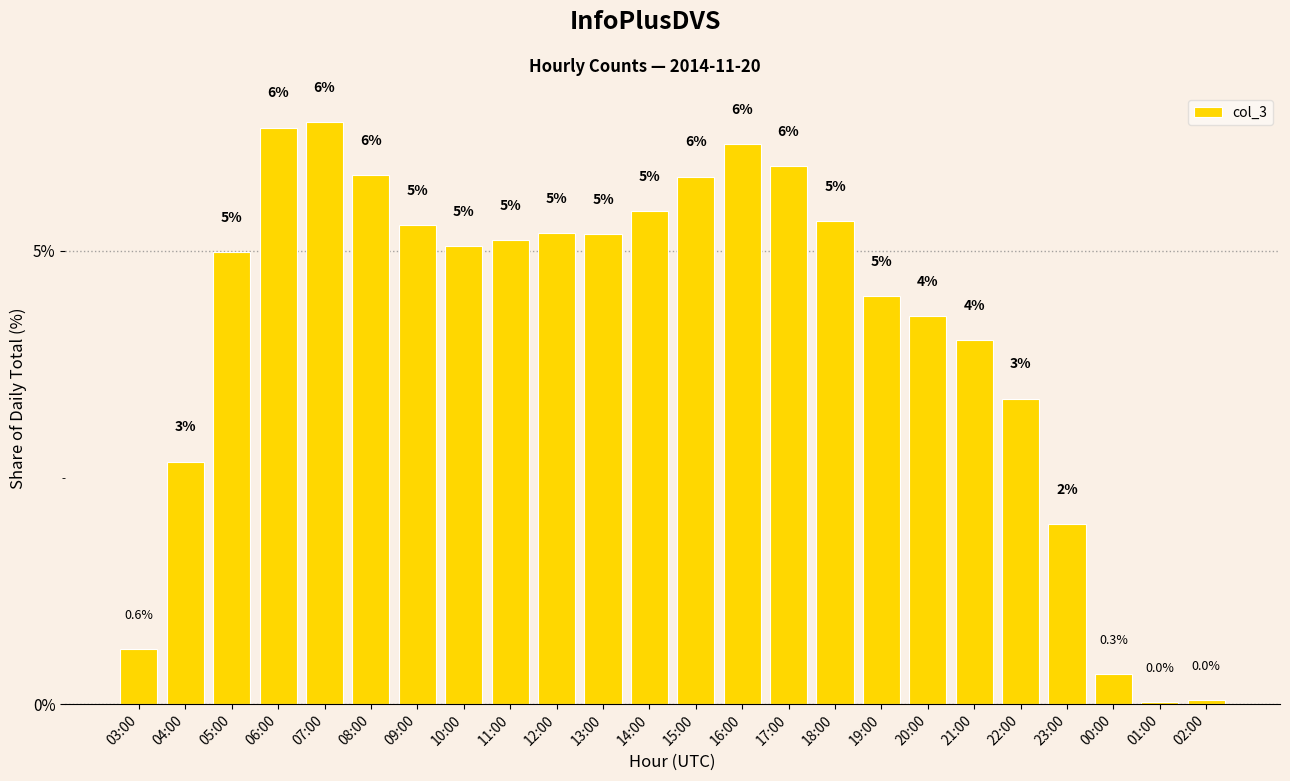

Does the chart contain any negative values?

No